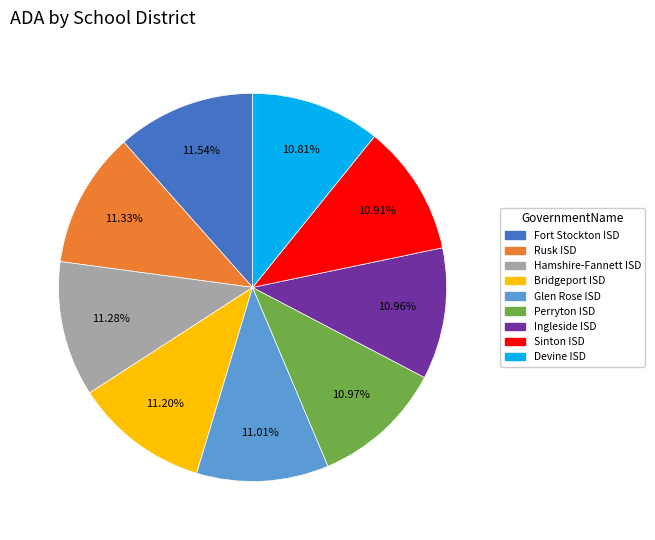

What is the ratio of the value at Rusk ISD to the value at Ingleside ISD?

1.0